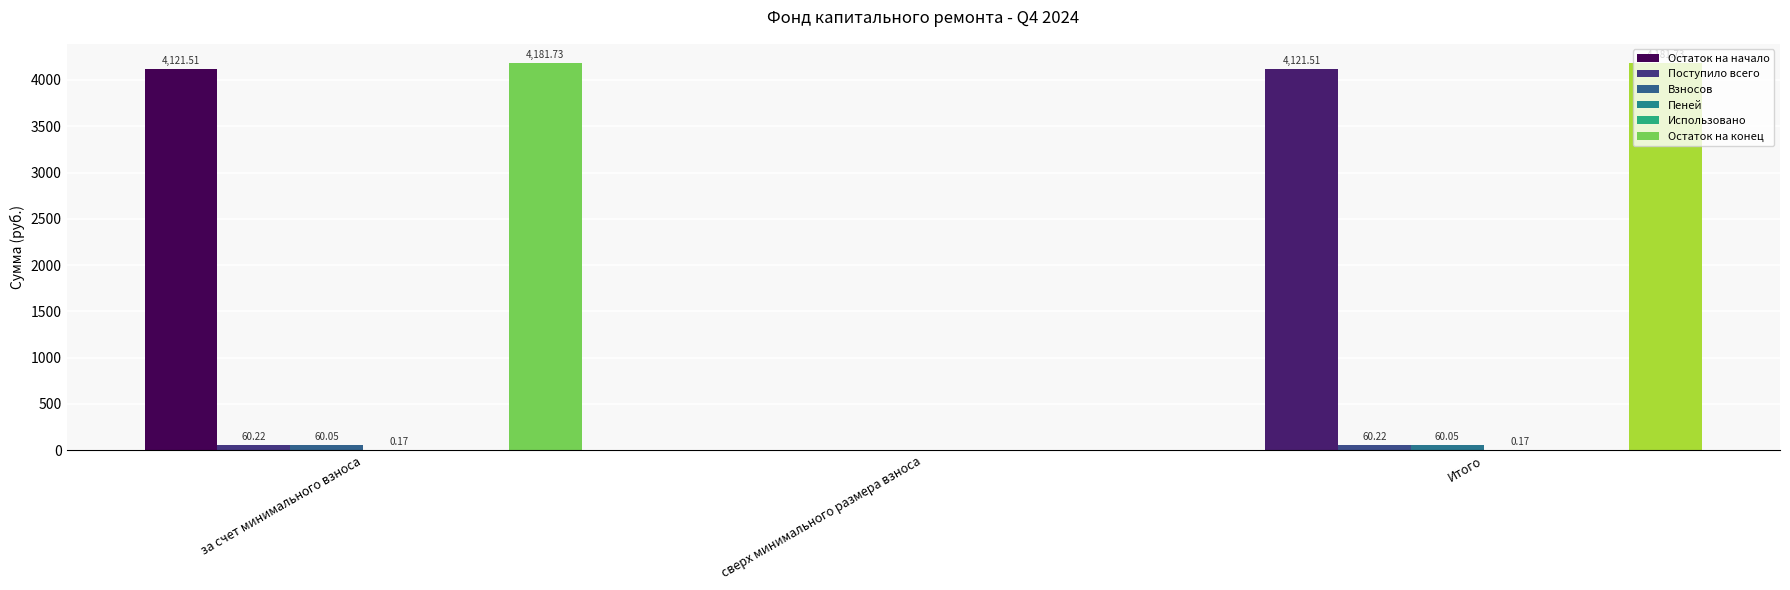

At which label is Взносов closest to 30?

сверх минимального размера взноса